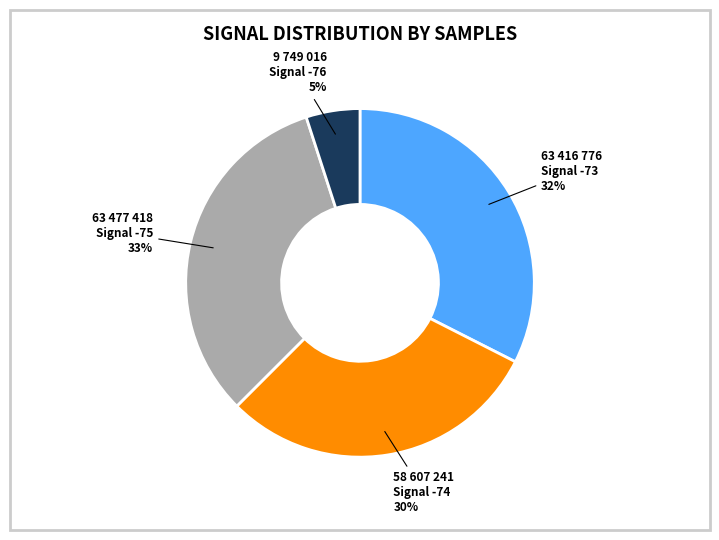

Which category has the smallest portion of the pie?

Signal -76